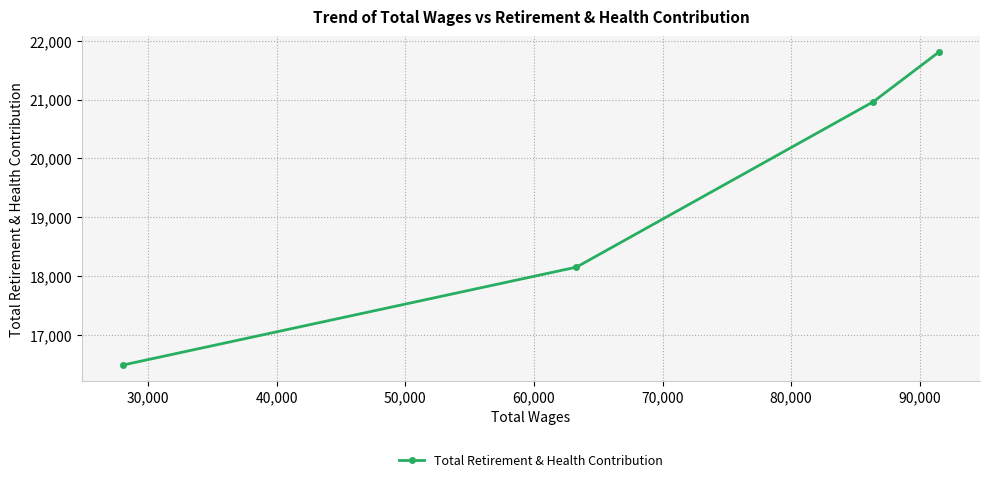

Does the chart display data point markers on the line(s)?

Yes